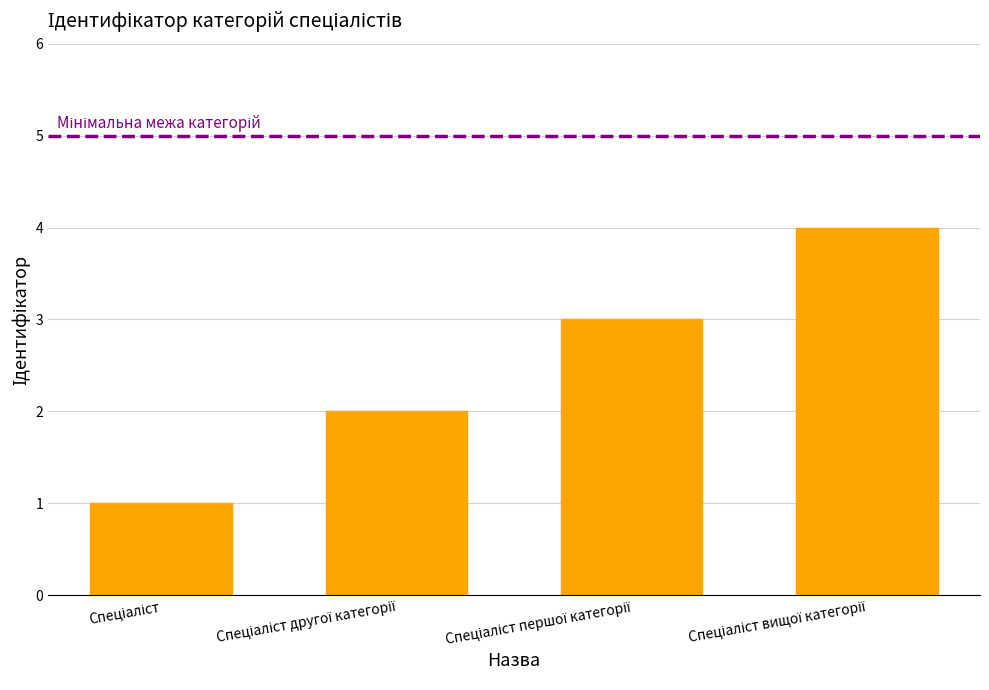

What is the maximum value shown in the chart?

4